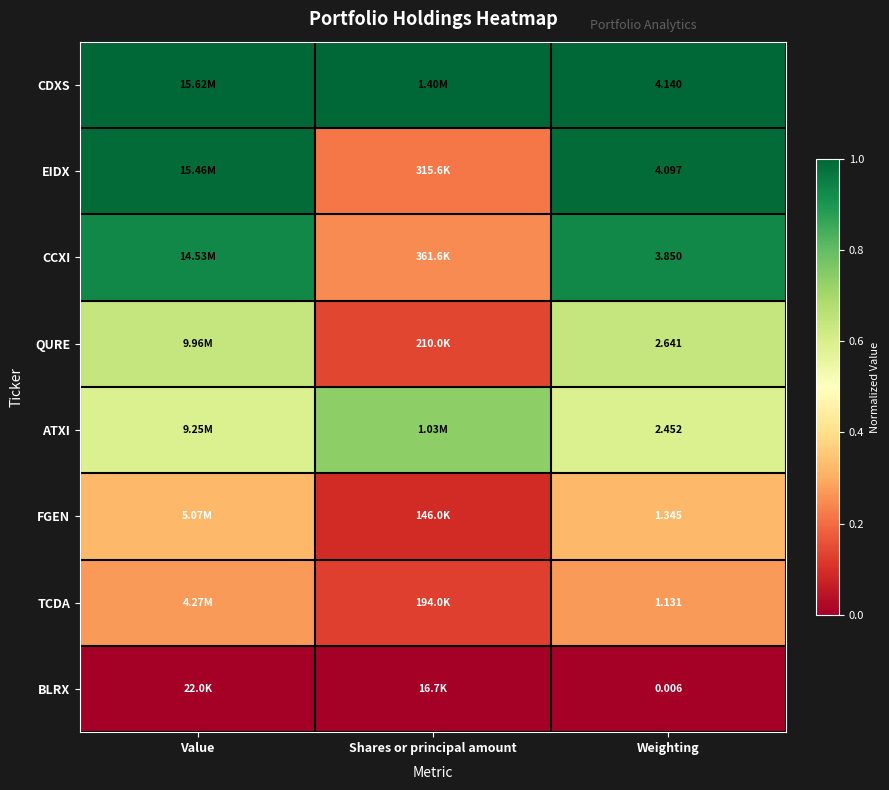

Rank the series at Weighting from highest to lowest value.

CDXS, EIDX, CCXI, QURE, ATXI, FGEN, TCDA, BLRX